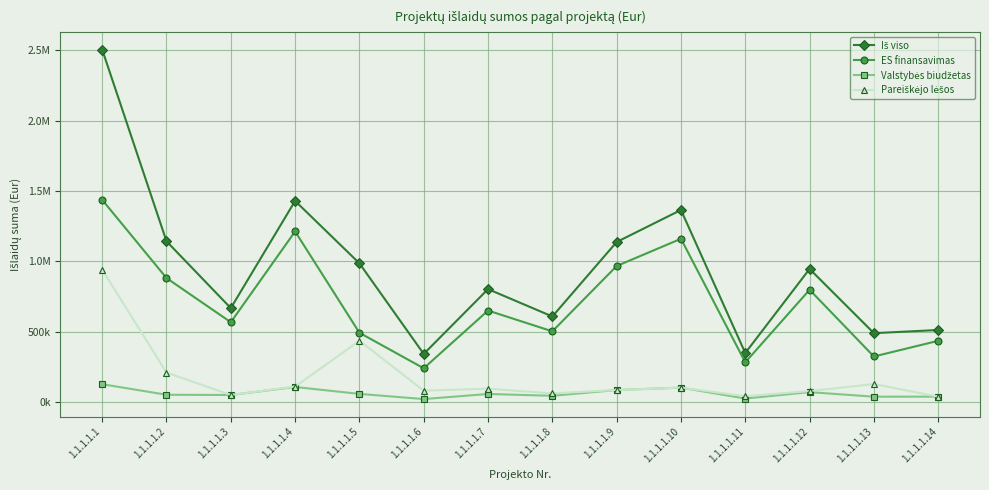

What is the value of the Valstybės biudžetas point at the 13th from the left?

38082.7